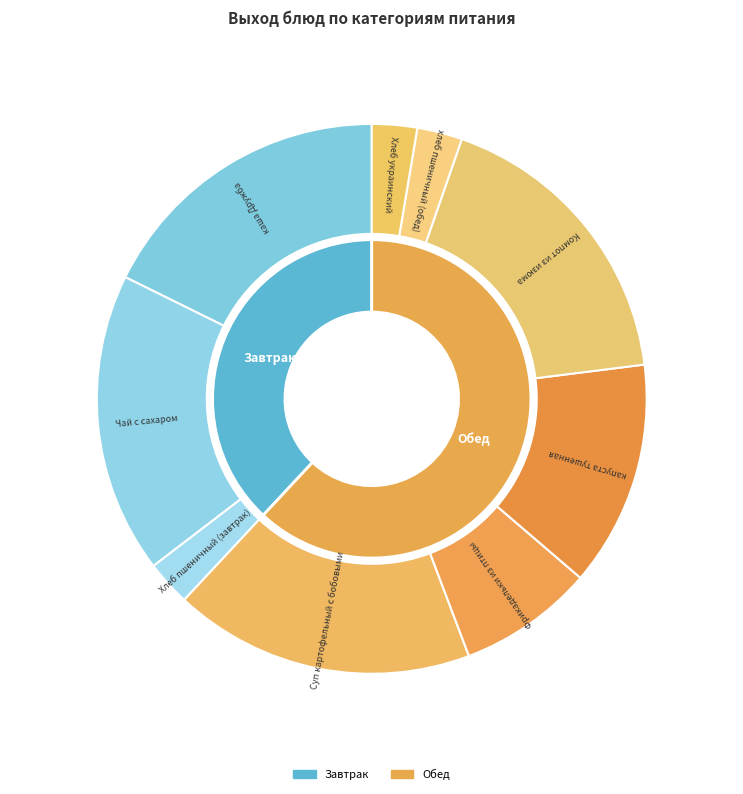

Which has a higher value, Компот из изюма or Суп картофельный с бобовыми?

Компот из изюма